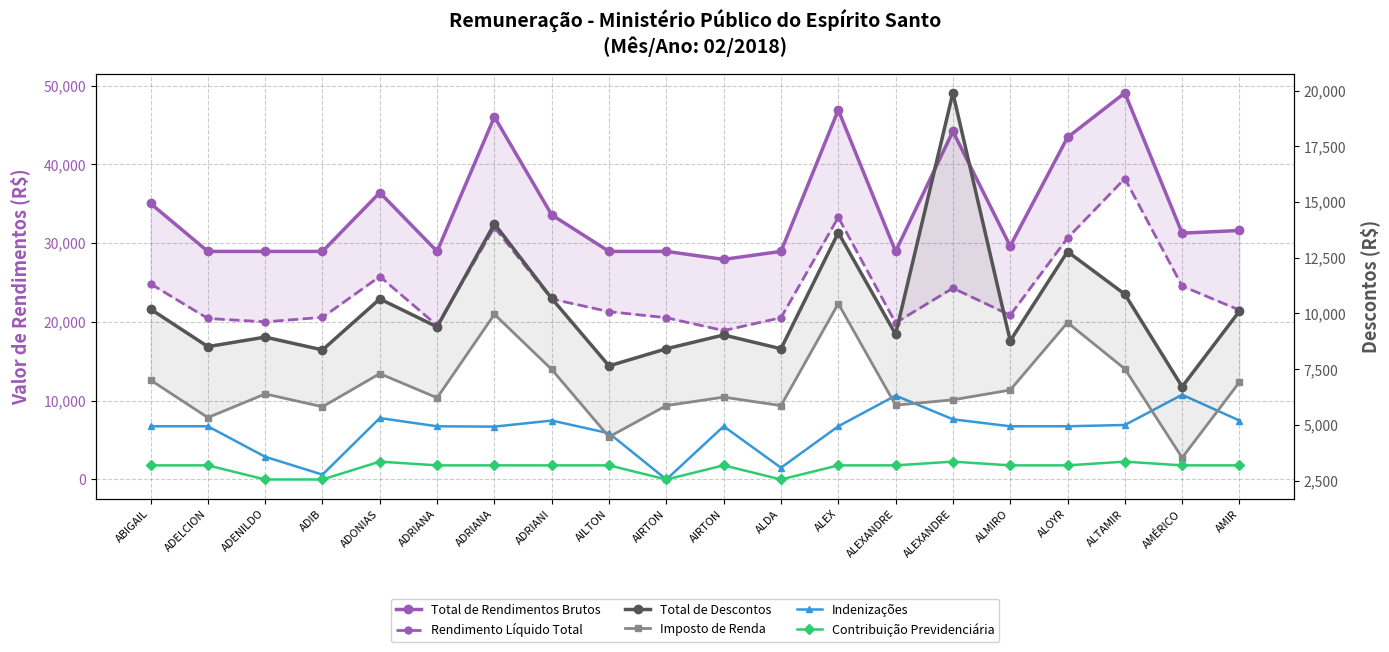

How many lines are shown in the chart?

6